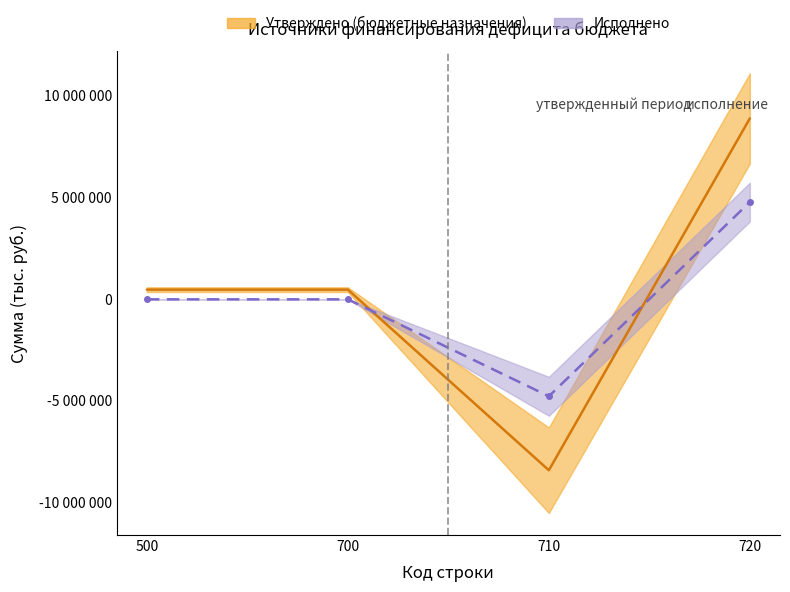

How many times do Исполнено (консолидированный) and Утверждено (консолидированный) cross each other?

2